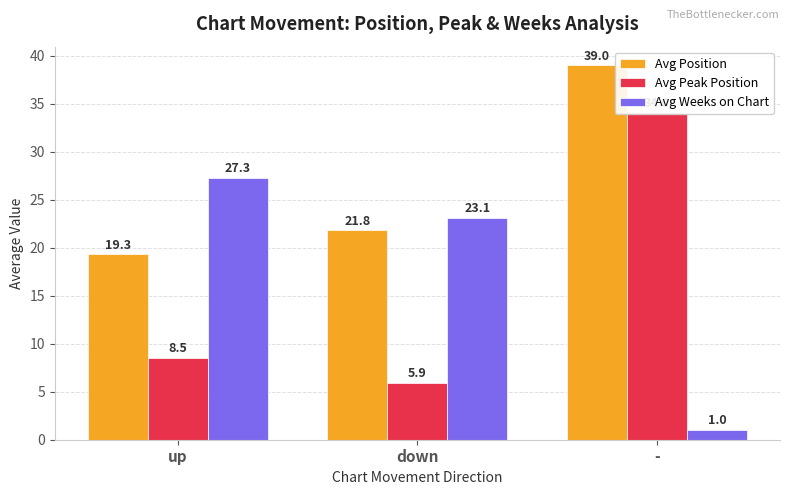

Reading left to right, extract all data points from this chart.

Avg Position: 19.3	21.8	39.0
Avg Peak Position: 8.5	5.9	34.0
Avg Weeks on Chart: 27.3	23.1	1.0